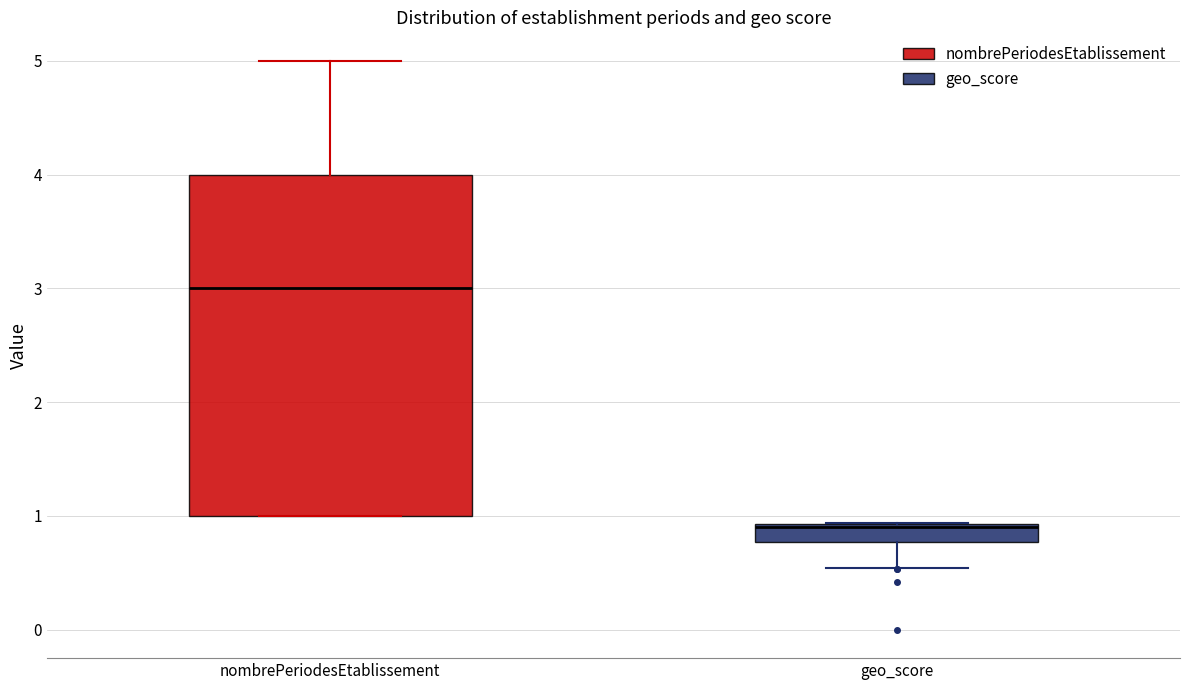

Reading left to right, transcribe this box plot: for each box, give where its median line is, the range the box spans, and where its two whiskers end, as read against the y-axis. The values are not printed on the chart, so give them approximately, as read against the axis.

nombrePeriodesEtablissement: median 3.0, box 1.0 to 4.0, whiskers 1.0 to 5.0
geo_score: median 0.9 (just below the box's upper edge), box 0.8 to 0.9, whiskers 0.5 to 0.9